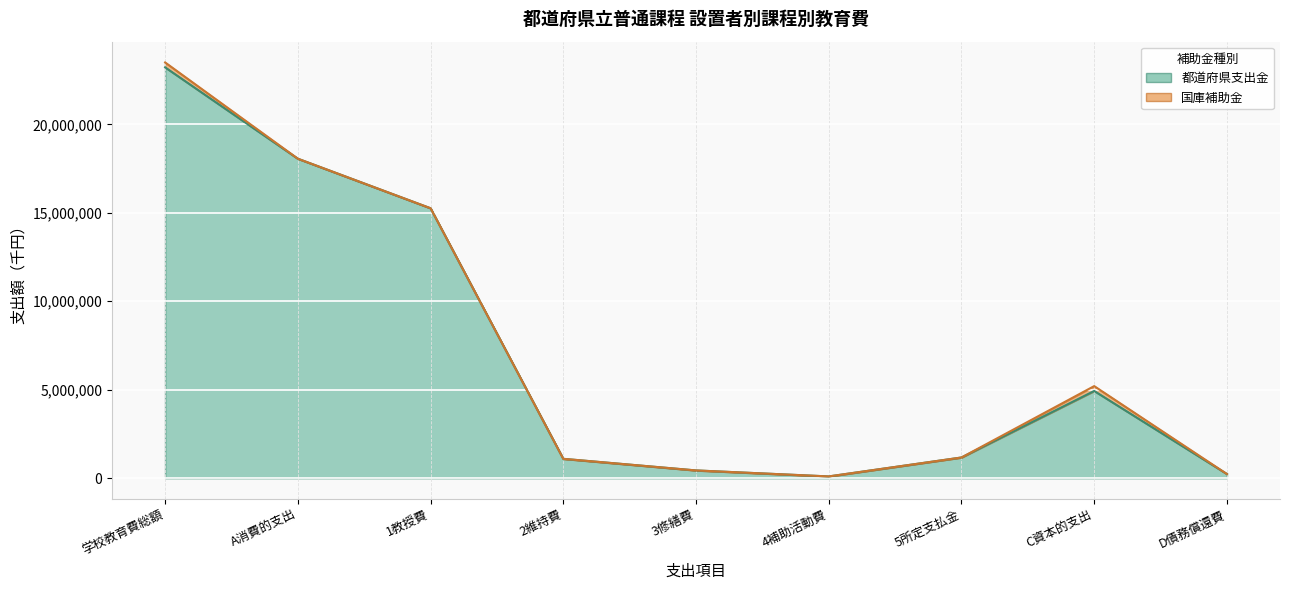

True or false: the data shows 15255005 at 1教授費.

True